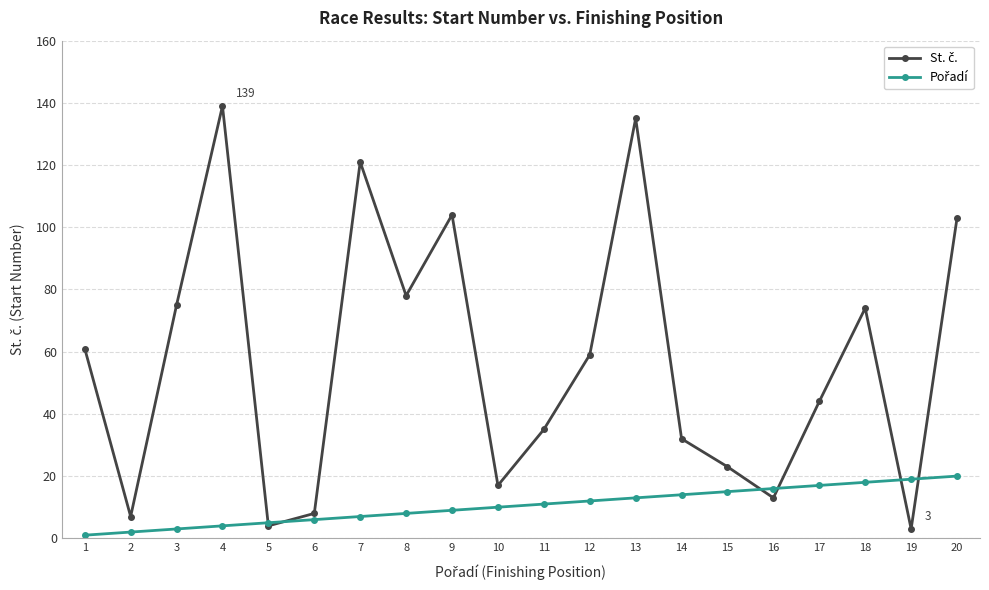

Count the number of data series in this chart.

2